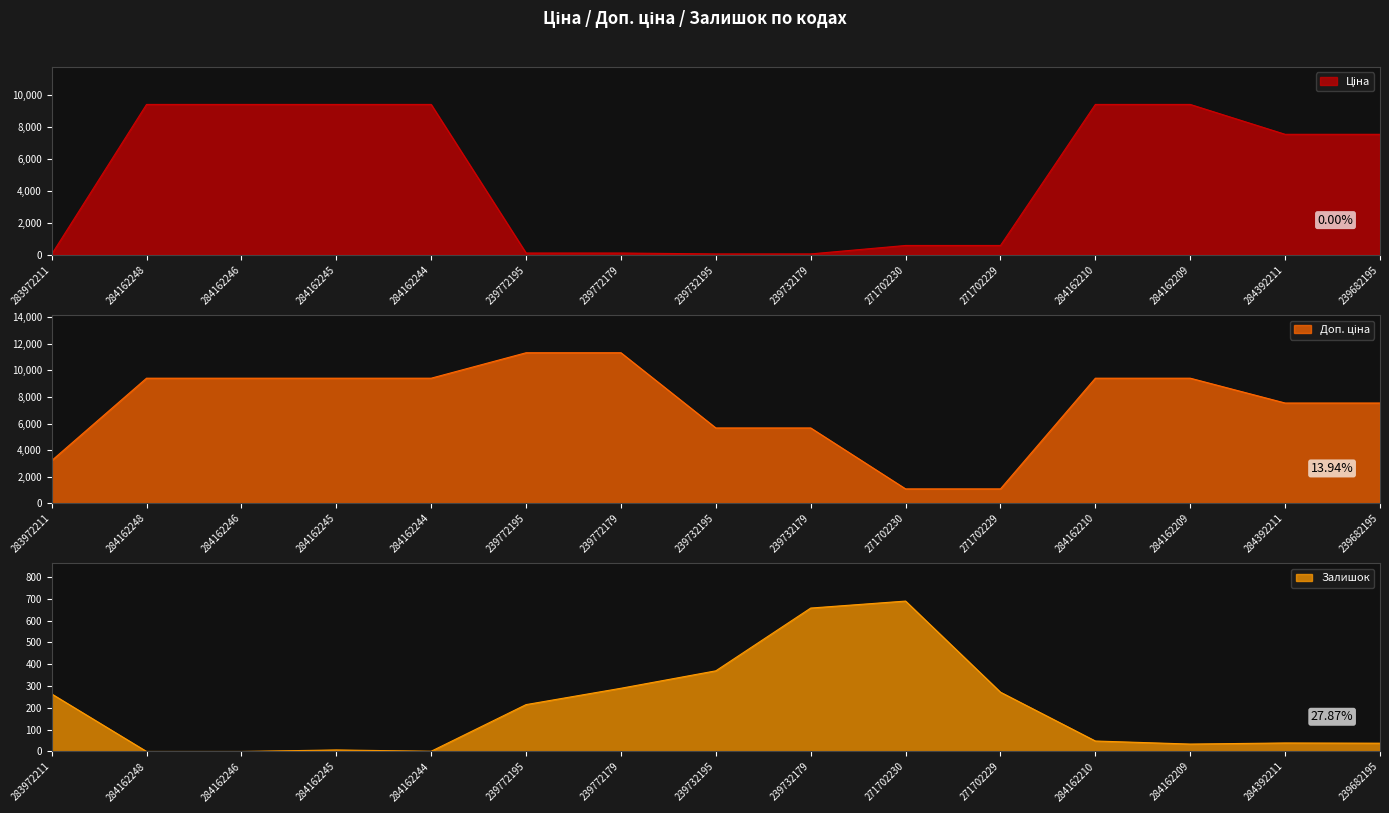

What position from the right is 284162209?

3